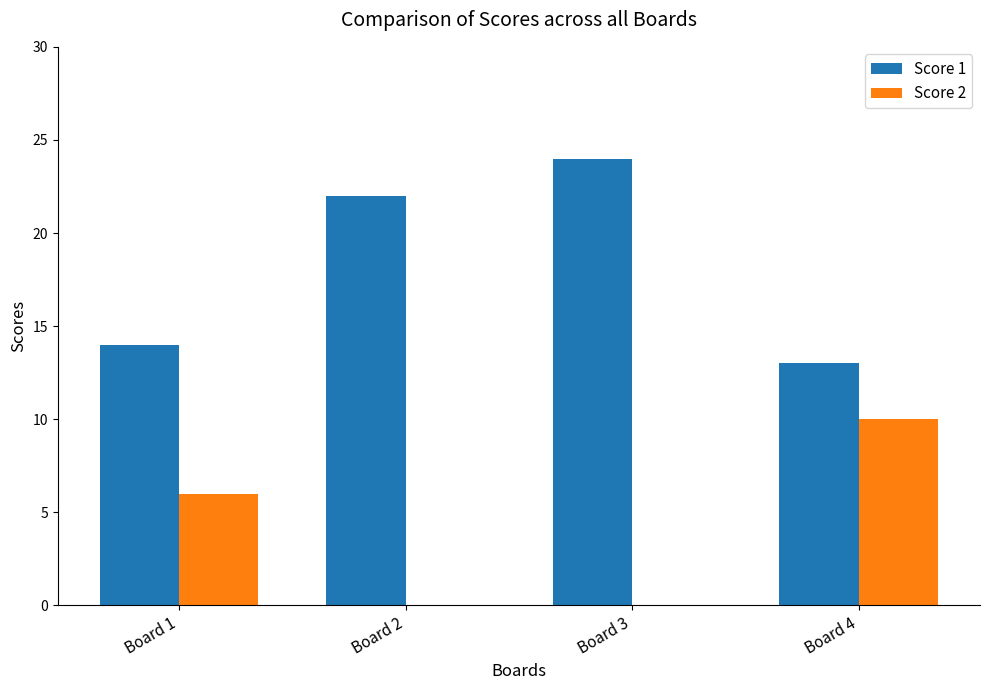

What is the greatest value displayed?

24